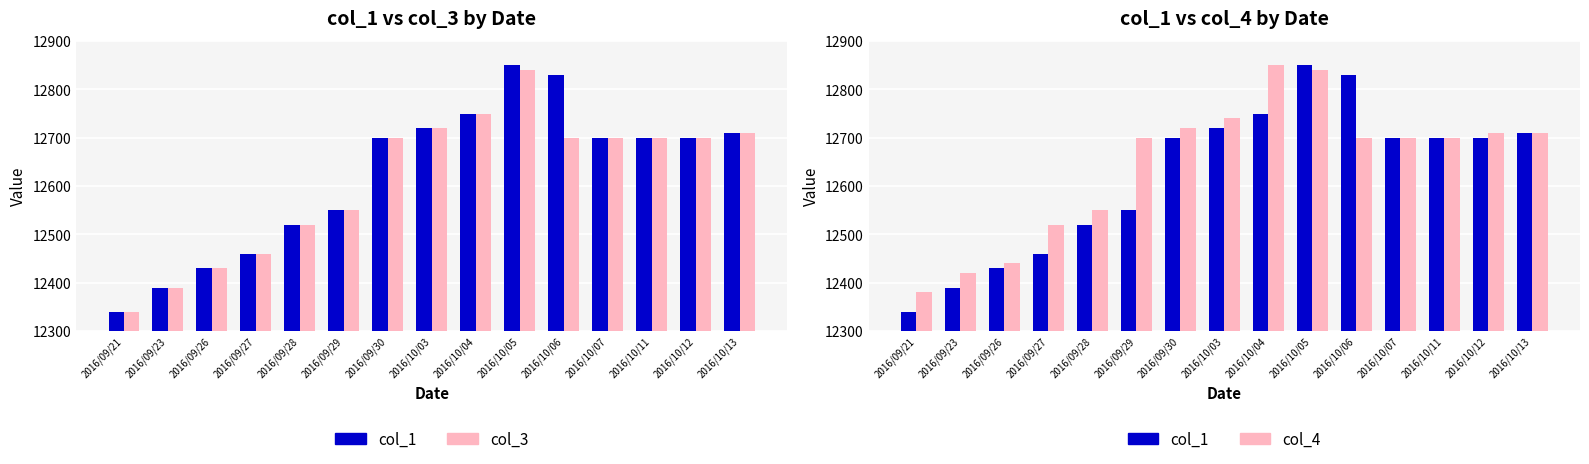

Which series has the widest spread of values?

col_1